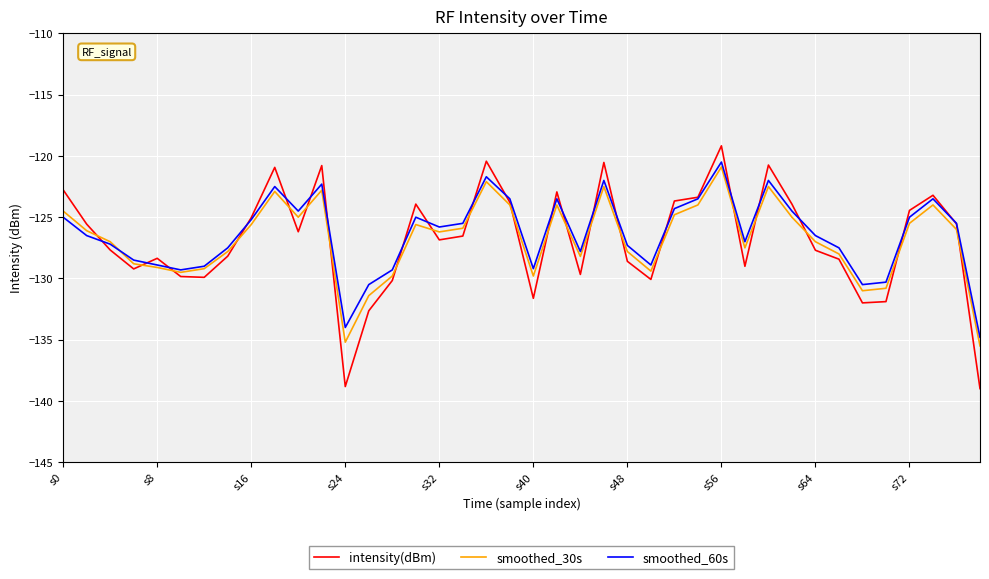

What is the lowest value of the smoothed_60s series?

-134.8